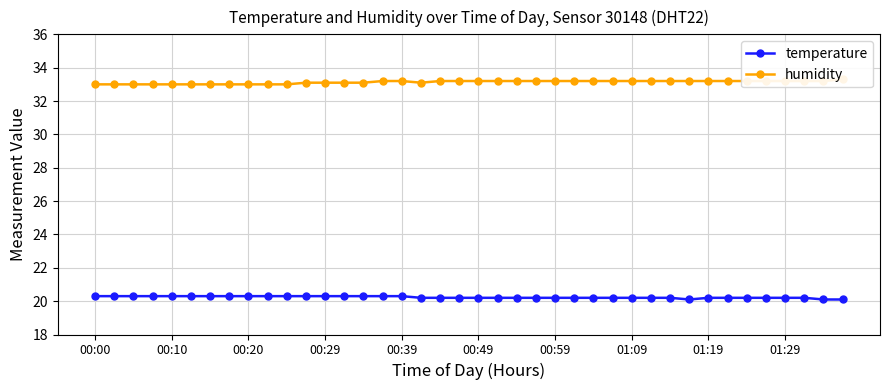

Reading left to right, list all the values displayed in this chart.

temperature: 20.3	20.3	20.3	20.3	20.3	20.3	20.3	20.3	20.3	20.3	20.3	20.3	20.3	20.3	20.3	20.3	20.3	20.2	20.2	20.2	20.2	20.2	20.2	20.2	20.2	20.2	20.2	20.2	20.2	20.2	20.2	20.1	20.2	20.2	20.2	20.2	20.2	20.2	20.1	20.1
humidity: 33.0	33.0	33.0	33.0	33.0	33.0	33.0	33.0	33.0	33.0	33.0	33.1	33.1	33.1	33.1	33.2	33.2	33.1	33.2	33.2	33.2	33.2	33.2	33.2	33.2	33.2	33.2	33.2	33.2	33.2	33.2	33.2	33.2	33.2	33.2	33.2	33.2	33.2	33.2	33.3